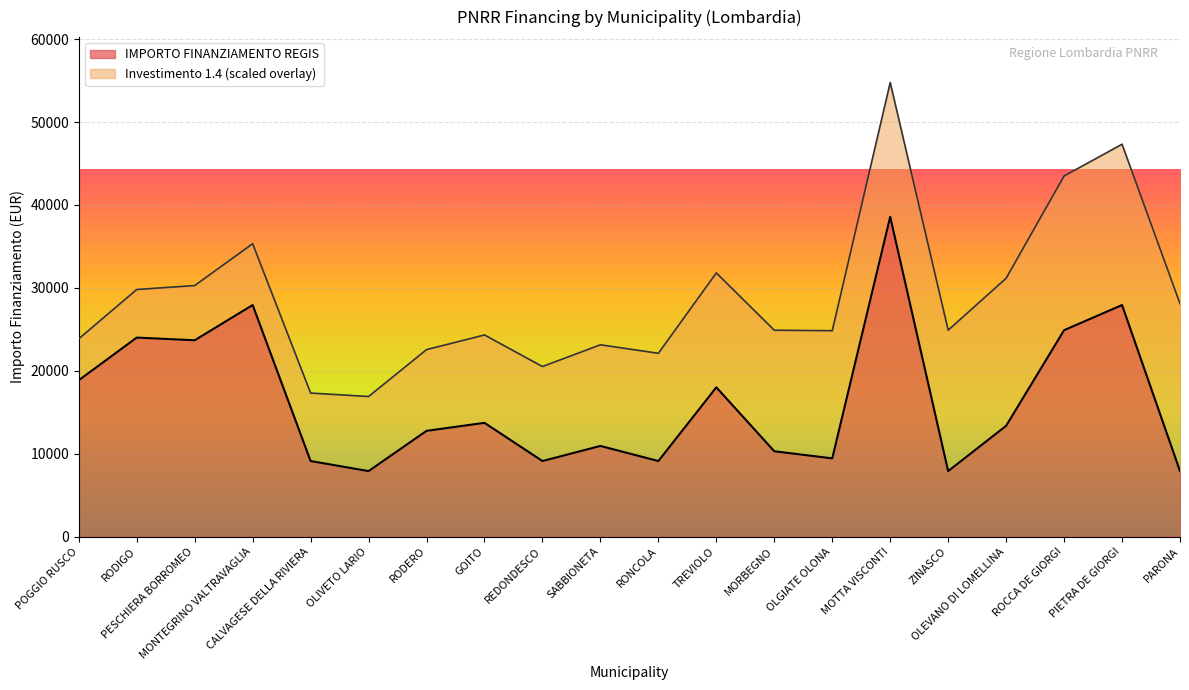

How many lines are shown in the chart?

2